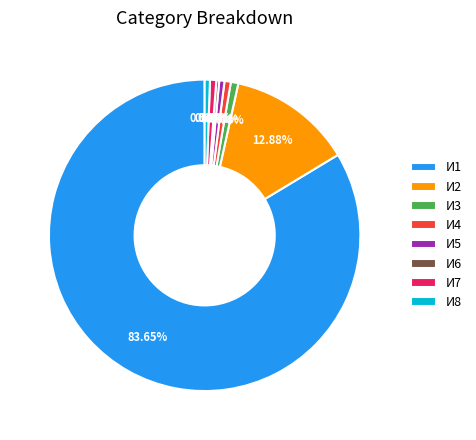

The И4 slice represents 1% of the pie. True or false?

True